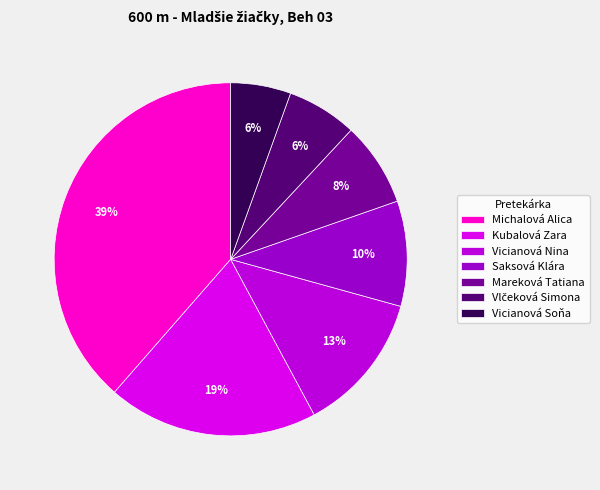

Does Michalová Alica represent more than half of the total?

No